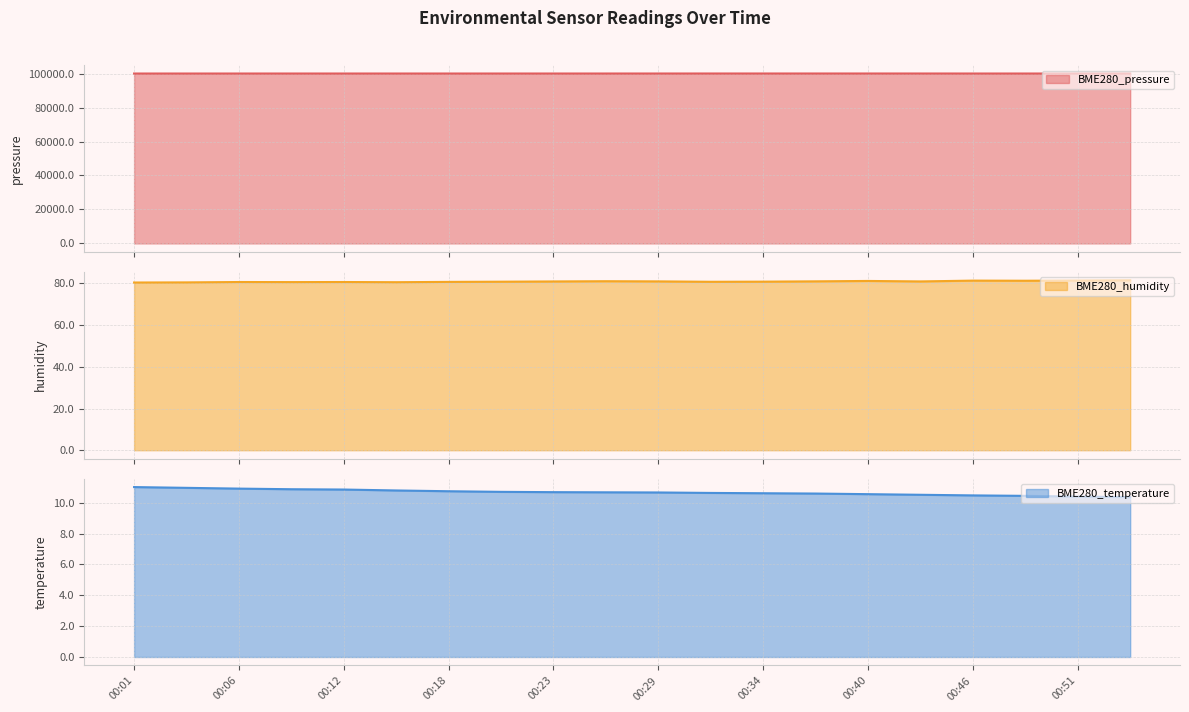

What is the spread (max minus min) of values at 00:09?

100041.5